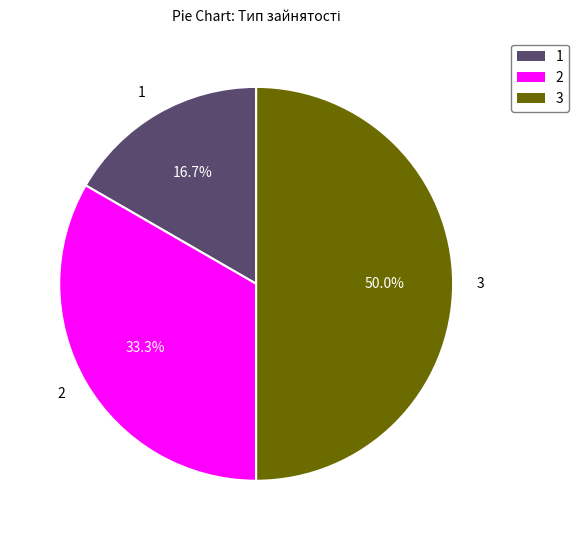

What portion of the pie excludes Основне місце роботи?

83.3%